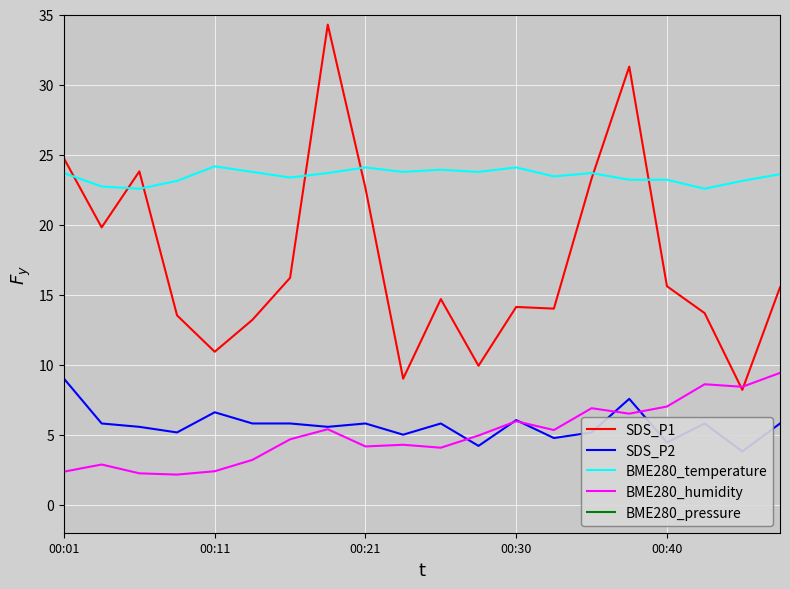

What position from the left is 10?

11